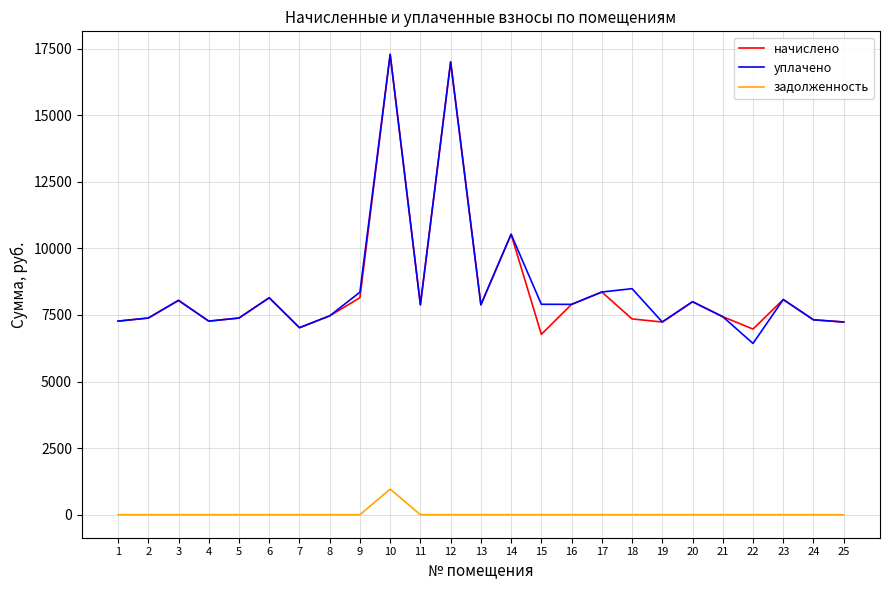

At which label does уплачено reach its minimum?

22